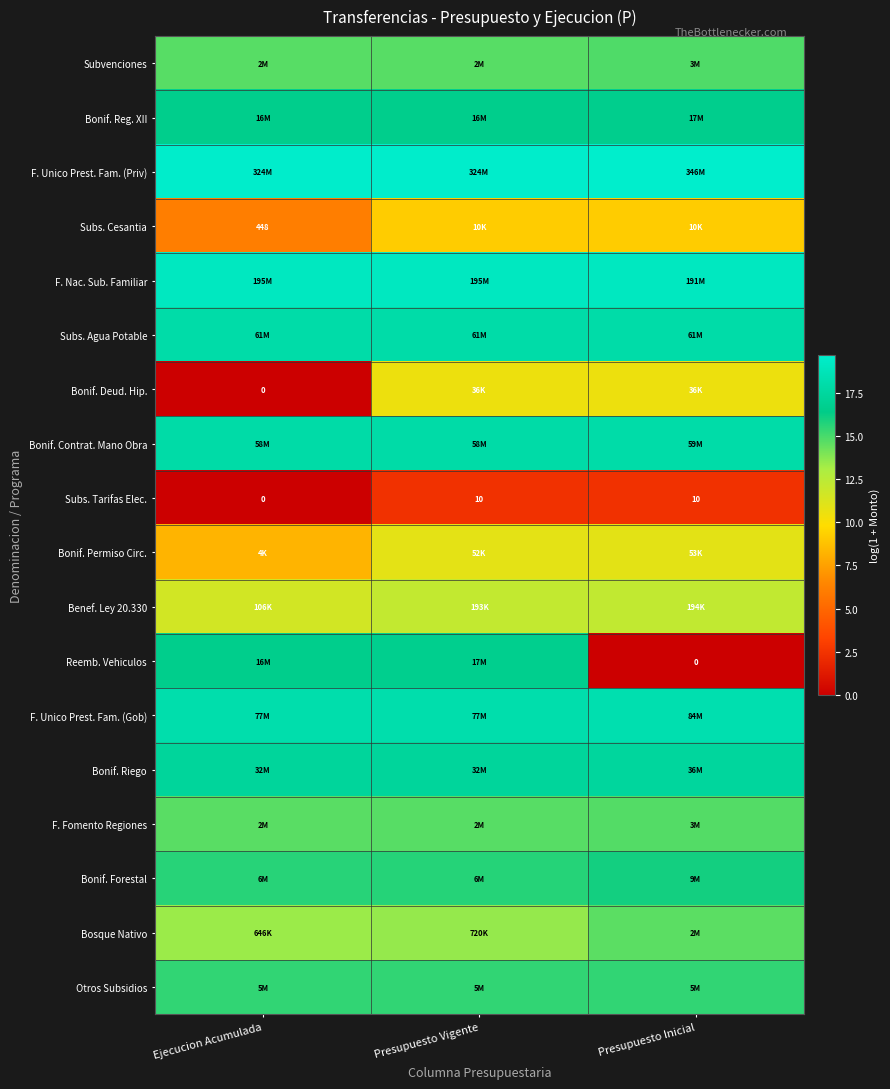

Where does the Benef. Ley 20.330 series first go above 12?

Presupuesto Vigente